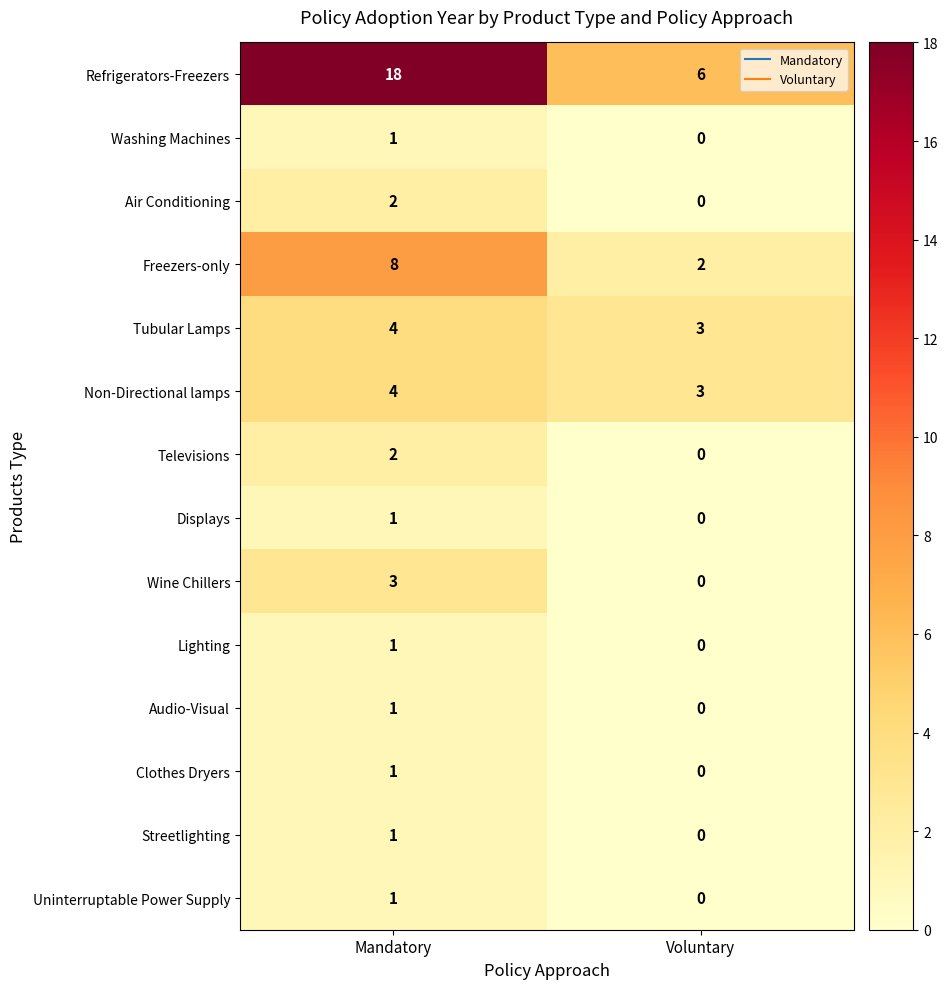

What is the total value across all series at Voluntary?

14